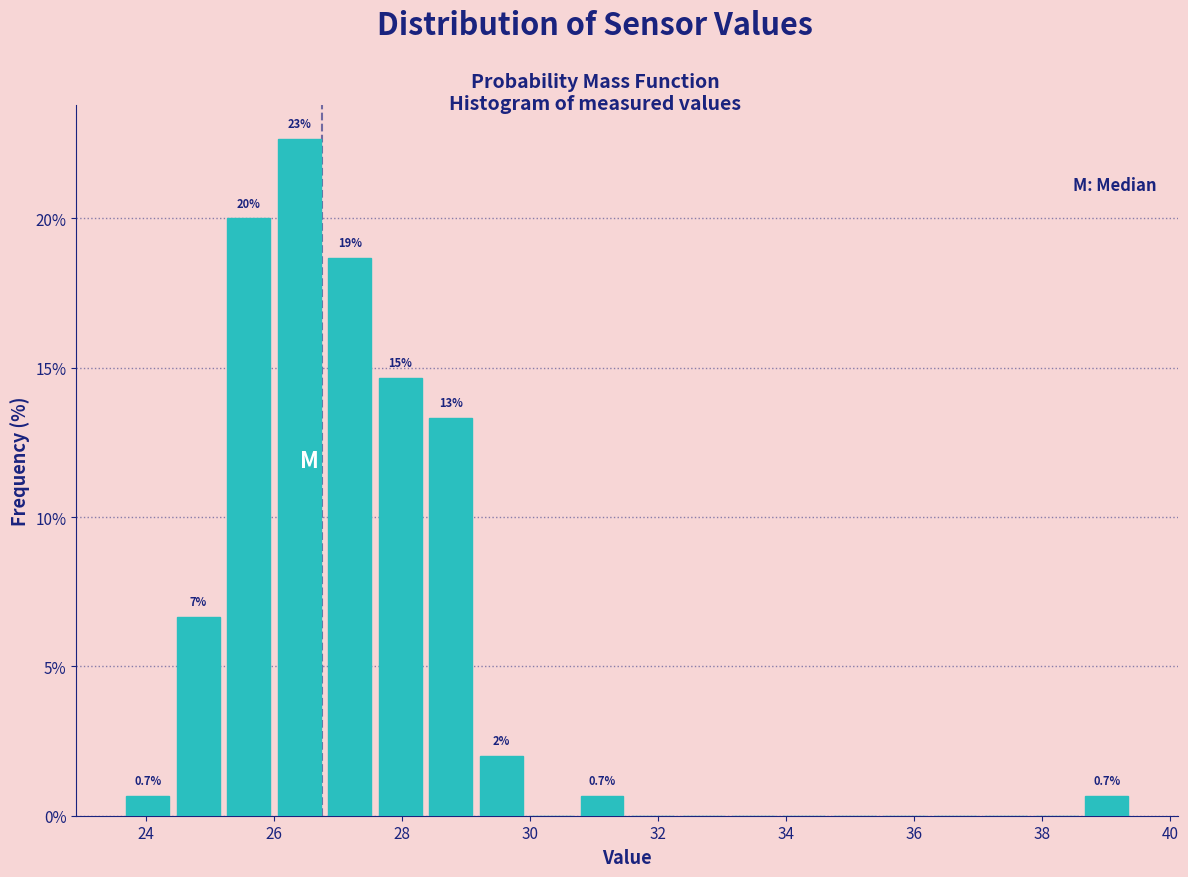

Around what value on the x-axis is the tallest bar? Give the approximate position of its centre, as read against the axis.

26.4